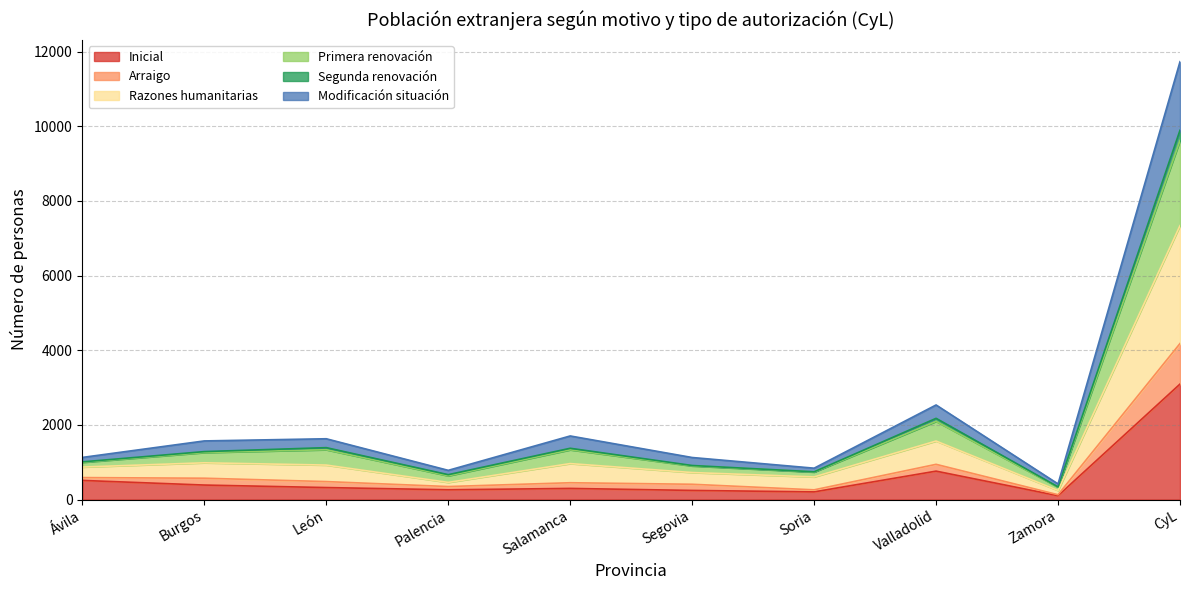

What is the label of the 10th point from the left?

CyL